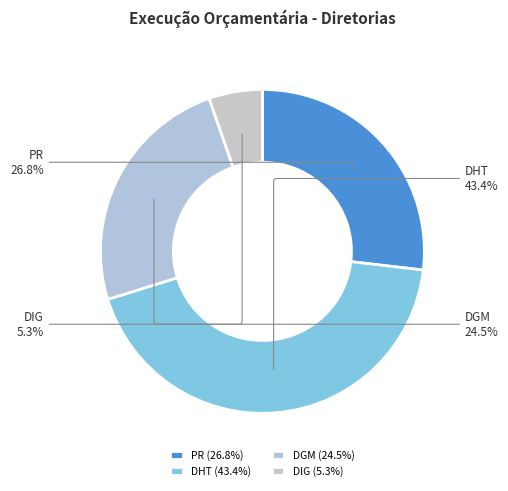

How many slices are in this pie chart?

4